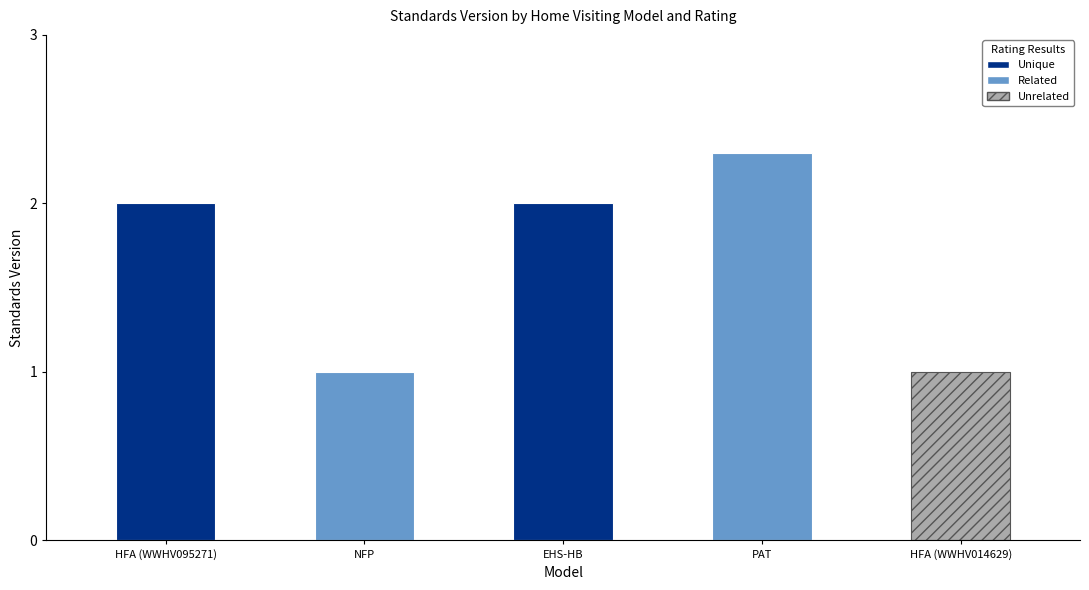

Read the value at Nurse-Family Partnership (NFP)®.

1.0